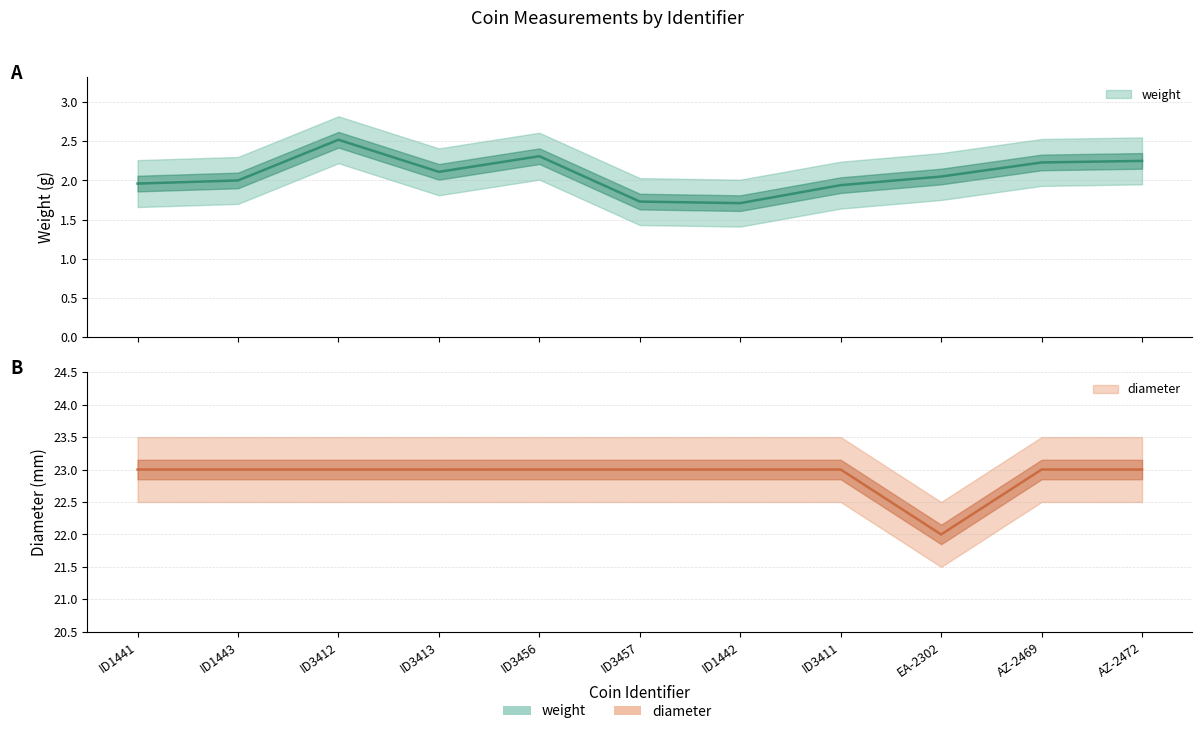

Between ID3413 and ID3411, which series saw the biggest shift?

weight